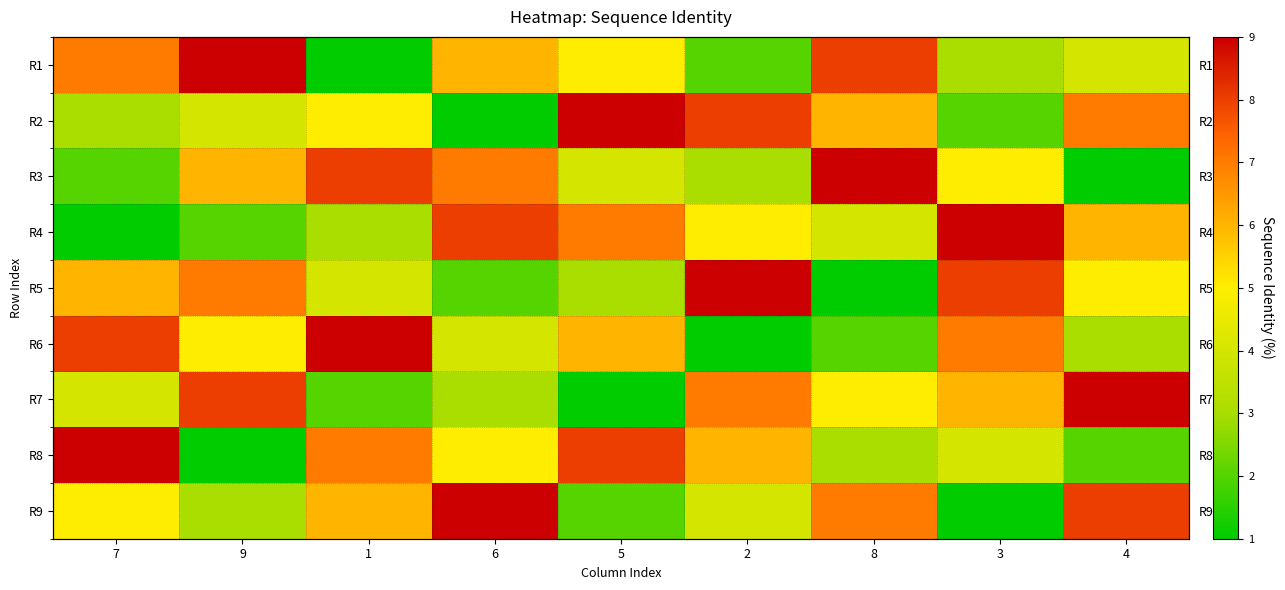

What is the minimum value for R4?

1